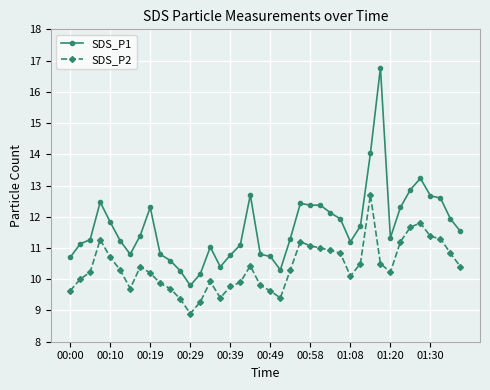

At how many categories does at least one series exceed 13?

3